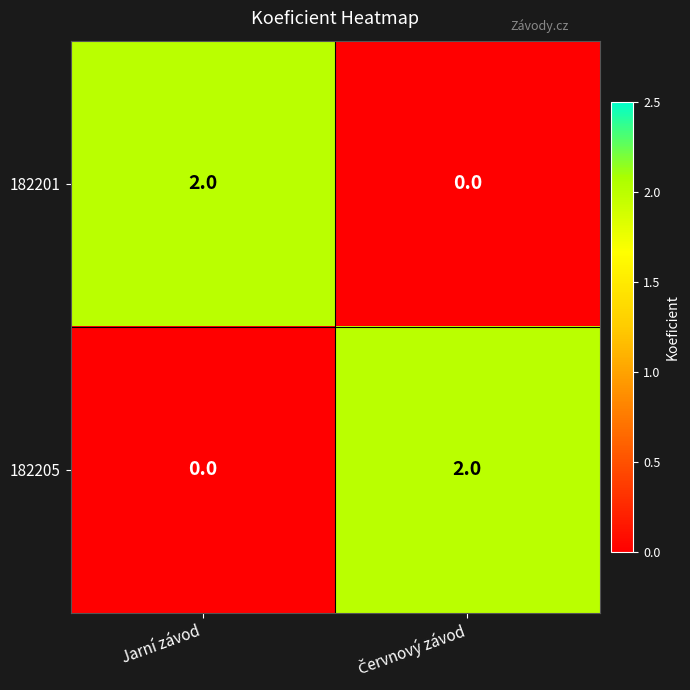

Where is 182205 nearest to the value 1?

Jarní závod